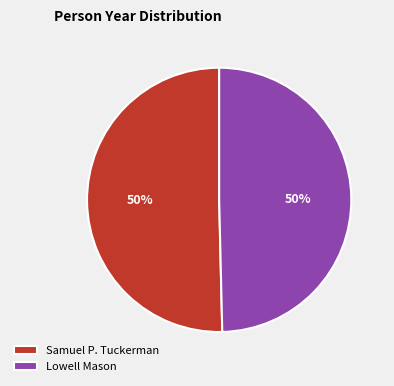

Approximately how many times larger is the value at Lowell Mason compared to Samuel P. Tuckerman?

1.0